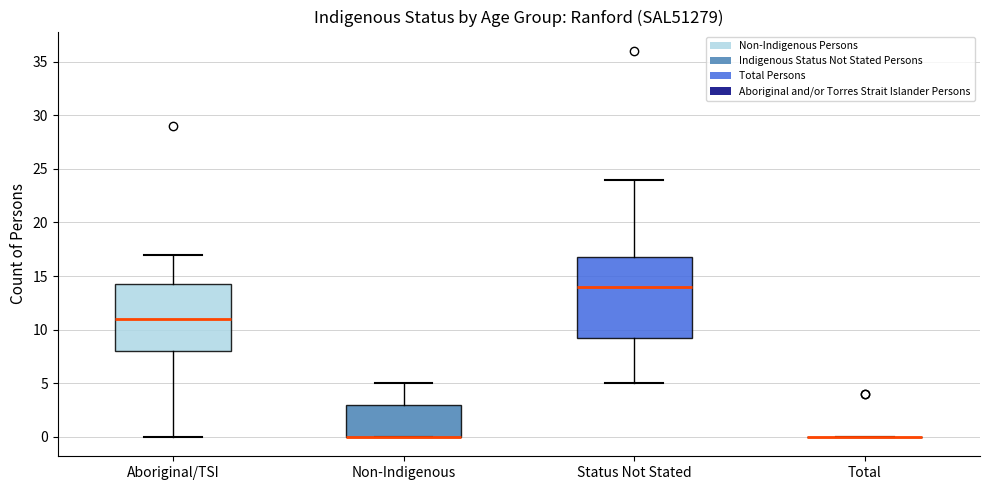

Where is the upper edge of the box for Non-Indigenous on the y-axis? The values are not printed on the chart, so give them approximately, as read against the axis.

3.0